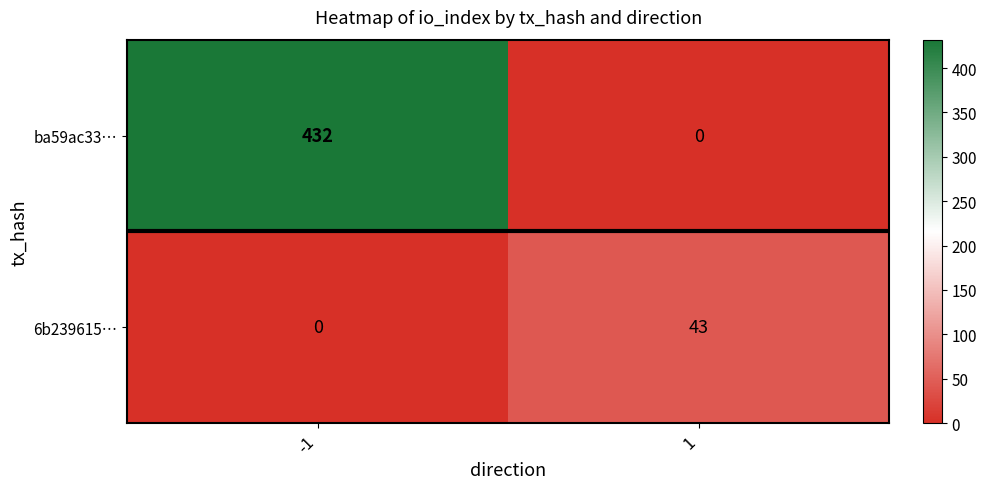

Reading left to right, transcribe all the data shown in this chart.

ba59ac33…: 432	0
6b239615…: 0	43